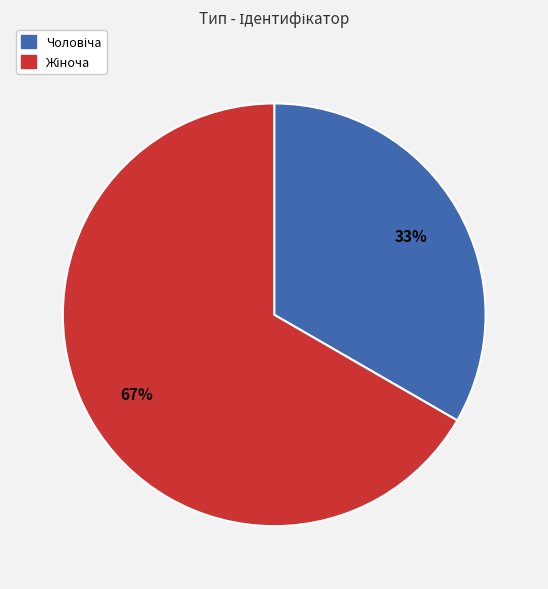

How many segments does this pie chart have?

2